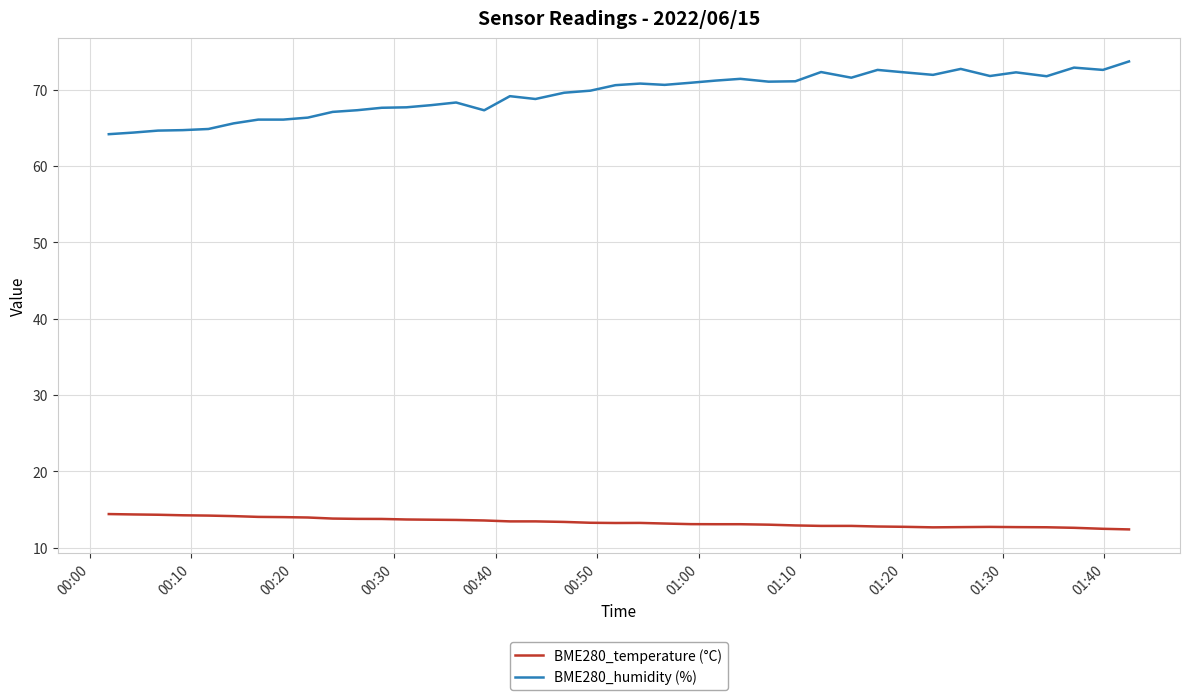

What are all the series names shown in the legend?

BME280_temperature (°C), BME280_humidity (%)